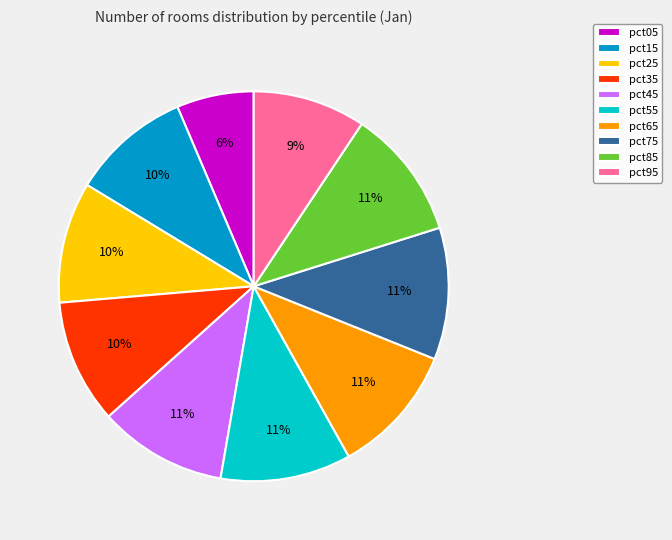

To the nearest percent, what portion does pct45 represent?

11%